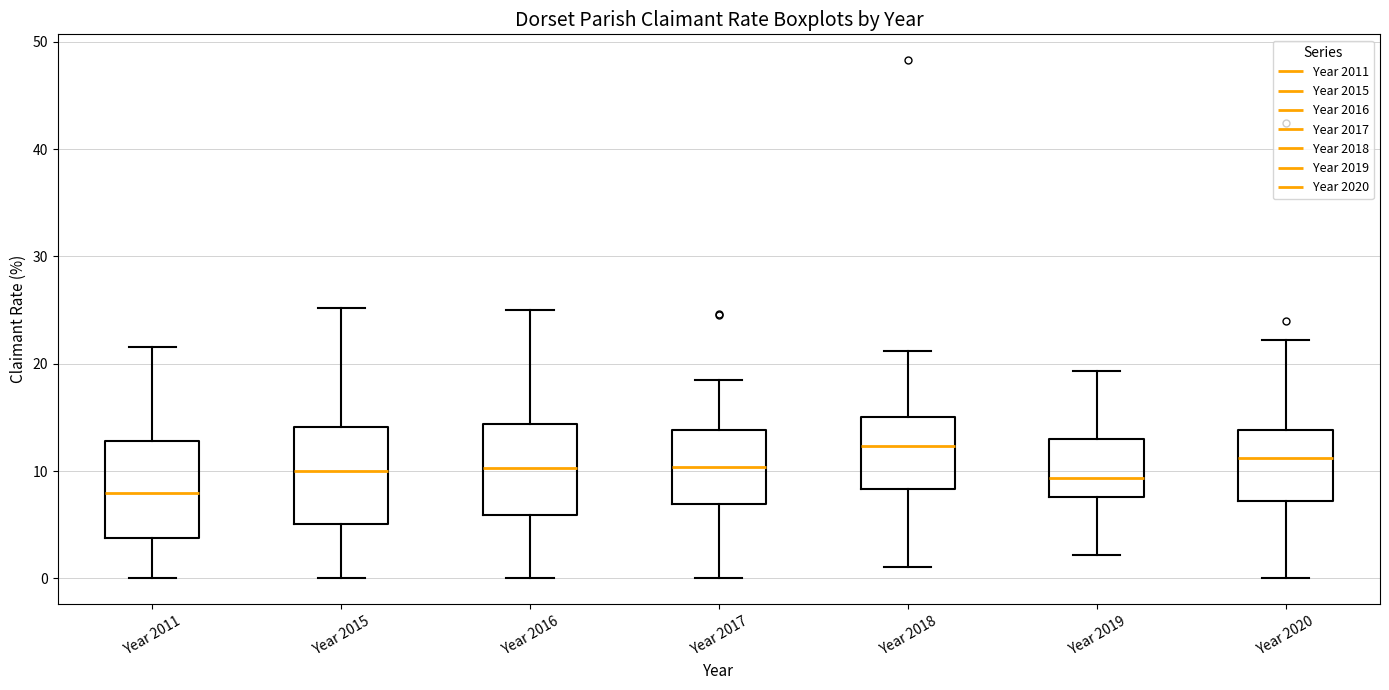

Reading left to right, transcribe this box plot: for each box, give where its median line is, the range the box spans, and where its two whiskers end, as read against the y-axis. The values are not printed on the chart, so give them approximately, as read against the axis.

Year 2011: median 8, box 4 to 13, whiskers 0 to 22
Year 2015: median 10, box 5 to 14, whiskers 0 to 25
Year 2016: median 10, box 6 to 14, whiskers 0 to 25
Year 2017: median 10, box 7 to 14, whiskers 0 to 18
Year 2018: median 12, box 8 to 15, whiskers 1 to 21
Year 2019: median 9, box 8 to 13, whiskers 2 to 19
Year 2020: median 11, box 7 to 14, whiskers 0 to 22